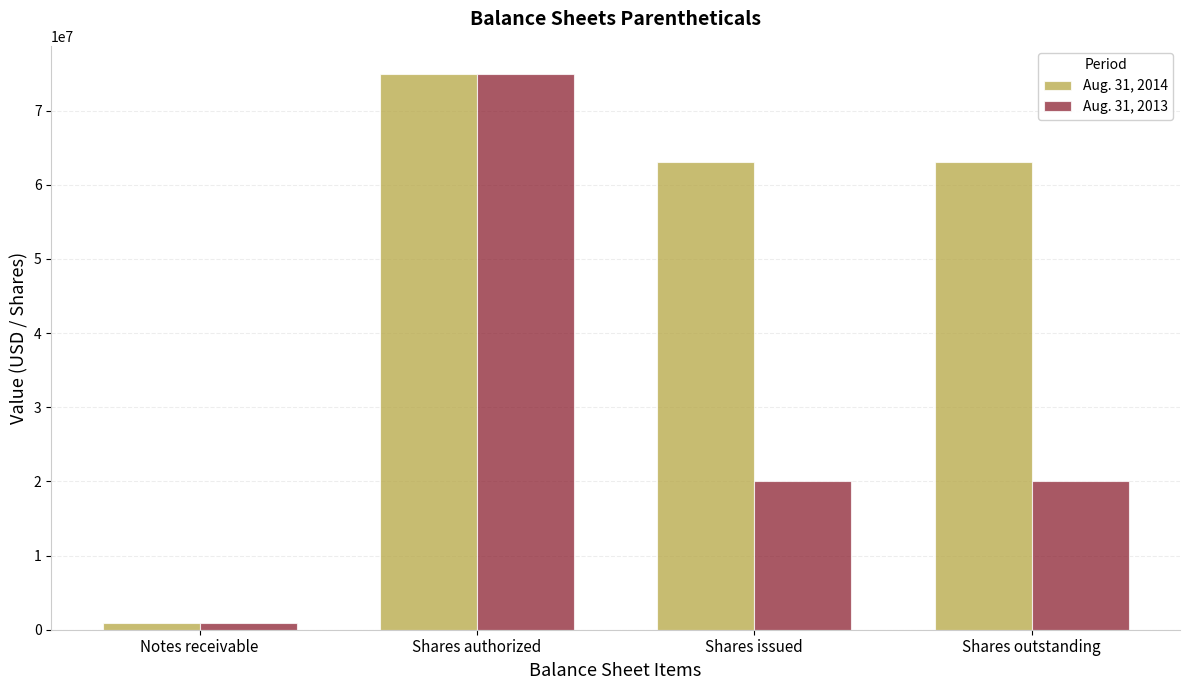

Rank the series by their average value, from lowest to highest.

Aug. 31, 2013, Aug. 31, 2014